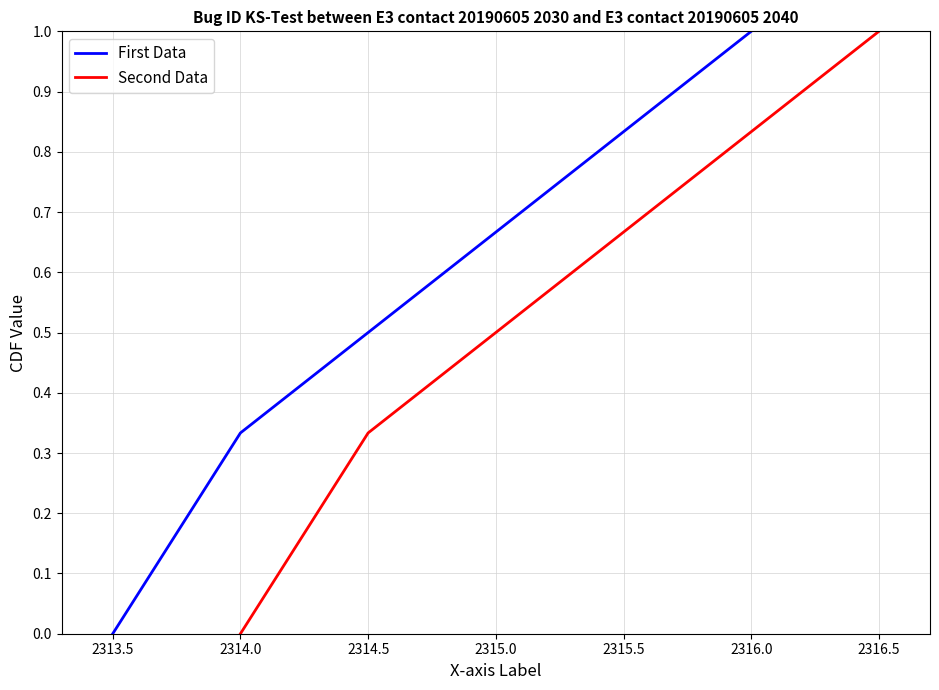

The value of First Data at 2313.5 is 0.0. True or false?

True